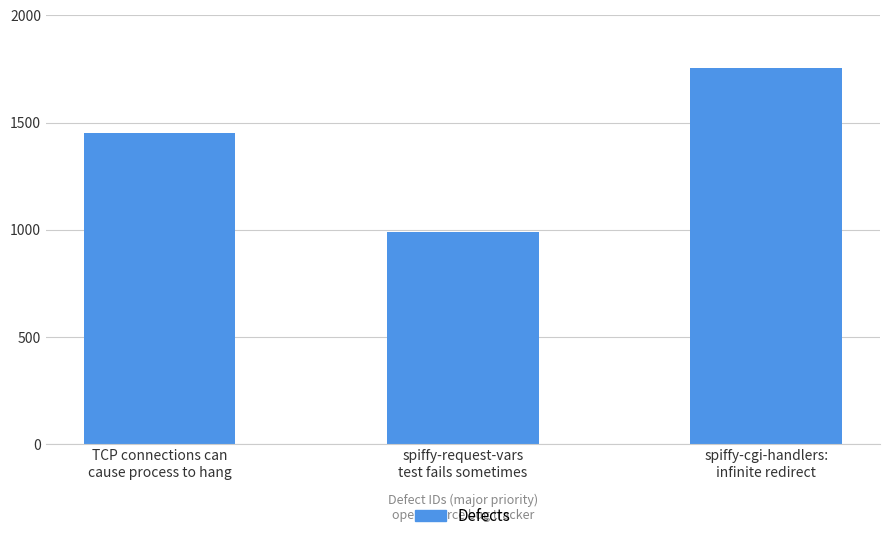

The chart shows a value of 305 at spiffy-request-vars
test fails sometimes. True or false?

False